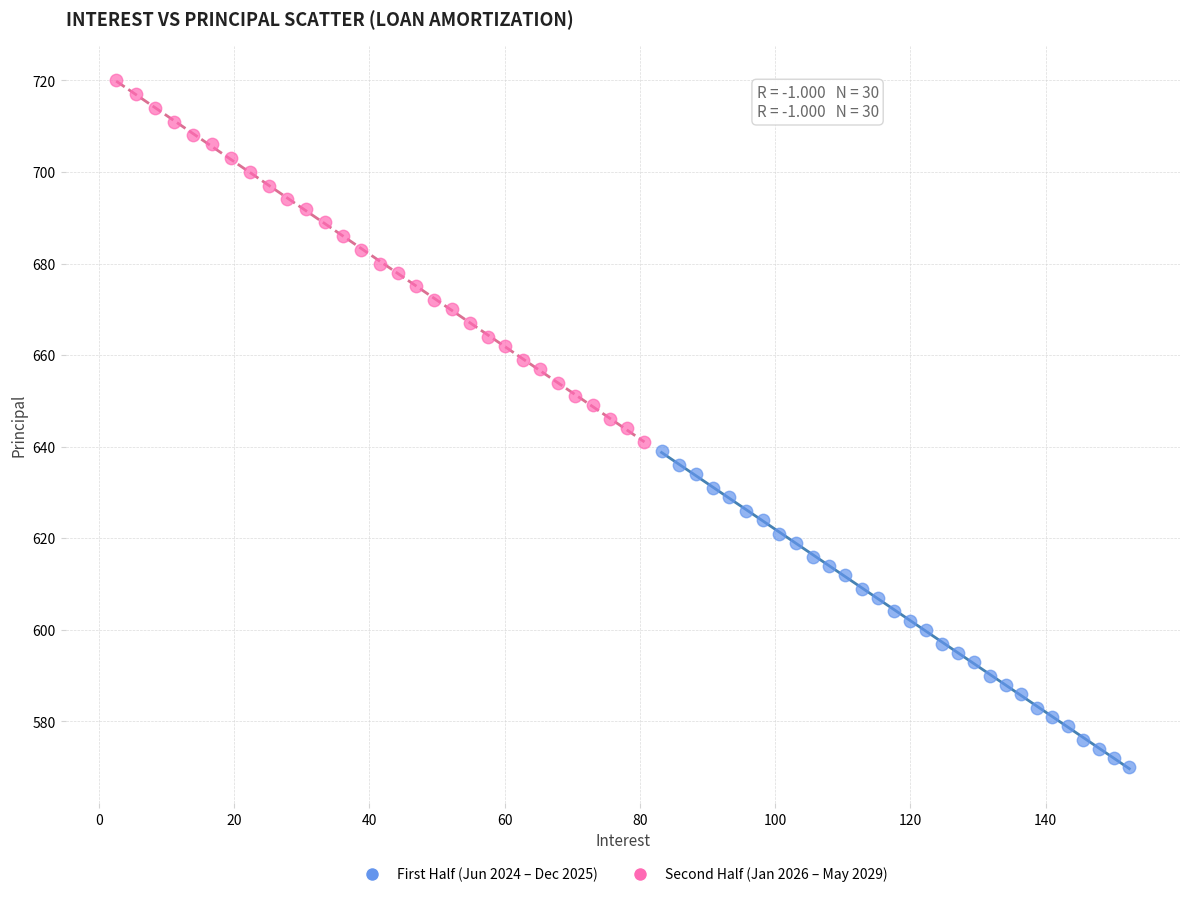

What are all the series names shown in the legend?

First Half (Jun 2024 – Dec 2025), Second Half (Jan 2026 – May 2029)